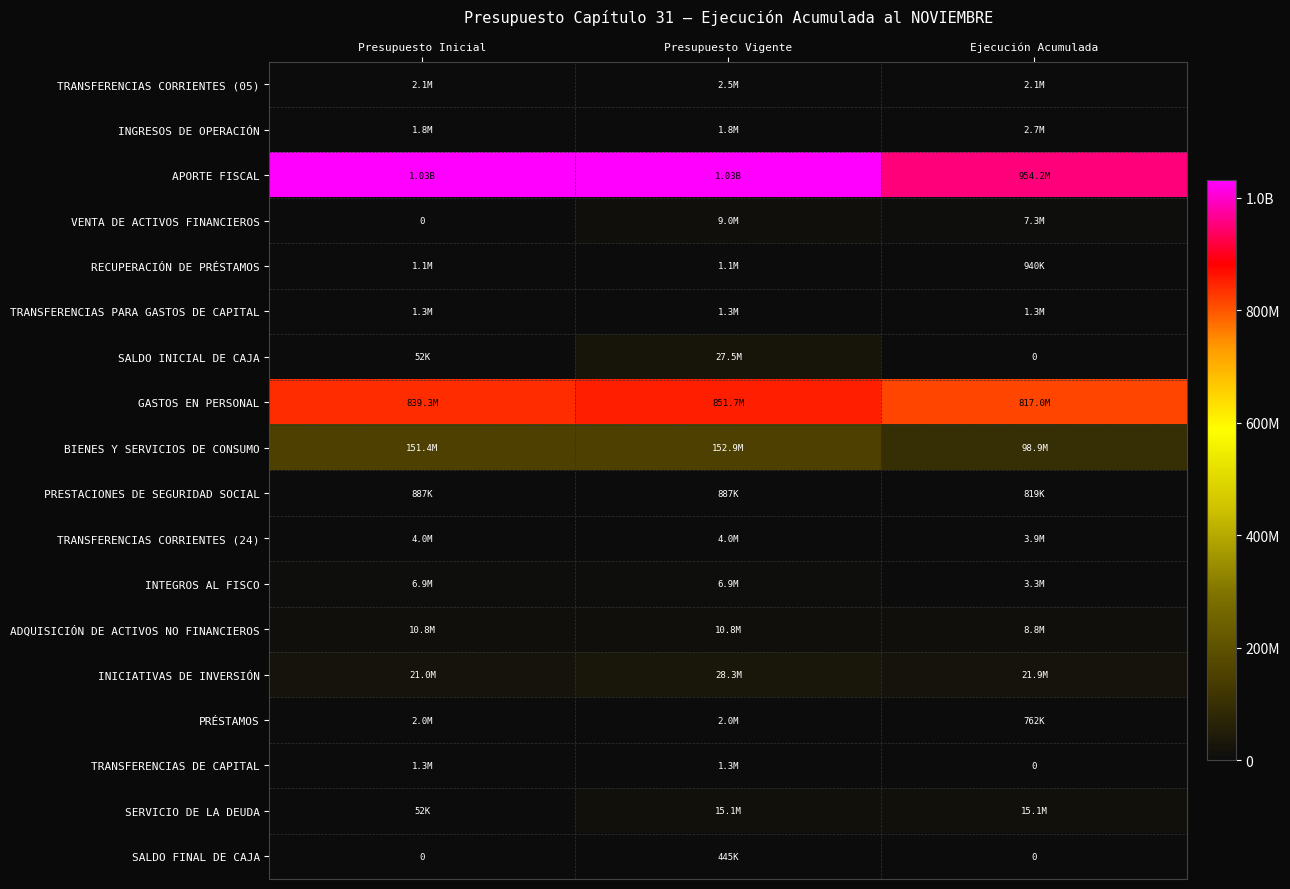

Where does the ADQUISICIÓN DE ACTIVOS NO FINANCIEROS series first go above 10781516?

Presupuesto Vigente